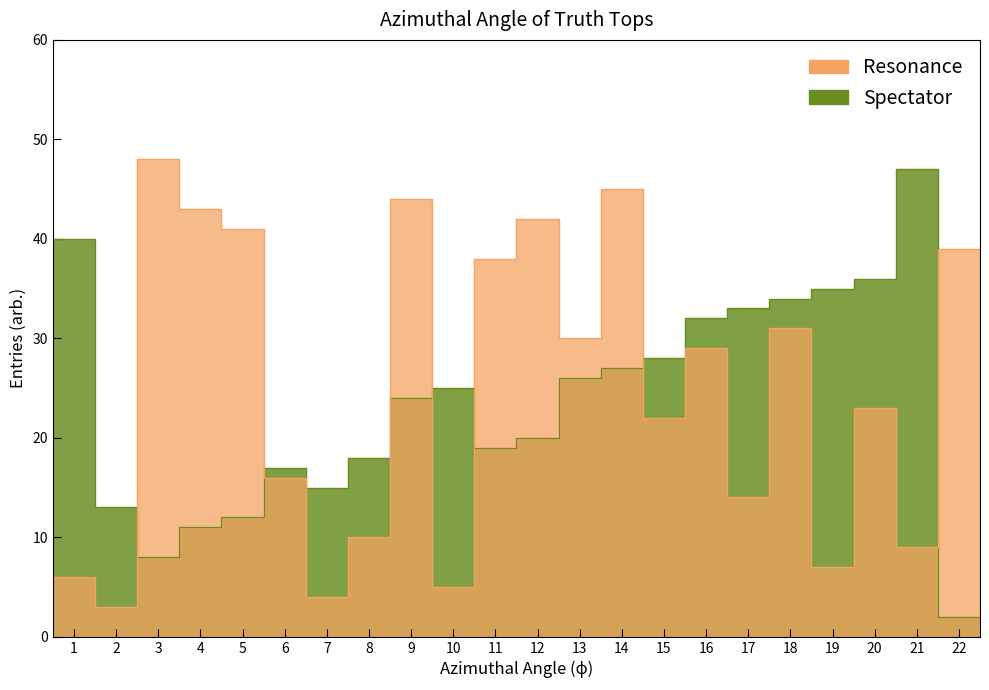

Reading left to right, transcribe all the data shown in this chart.

Resonance: 6	3	48	43	41	16	4	10	44	5	38	42	30	45	22	29	14	31	7	23	9	39
Spectator: 40	13	8	11	12	17	15	18	24	25	19	20	26	27	28	32	33	34	35	36	47	2